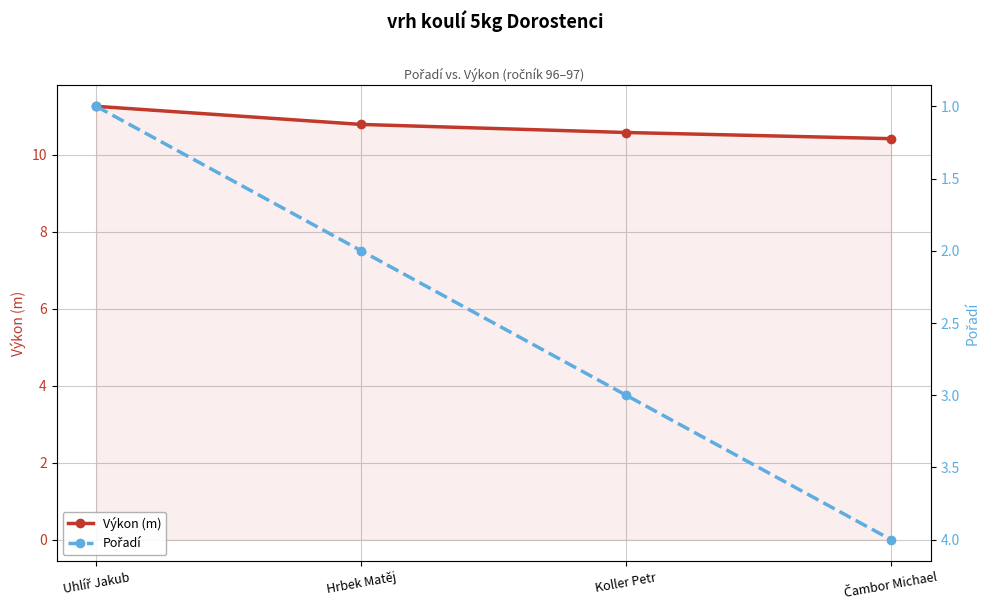

Which series has the largest range (max minus min)?

Pořadí